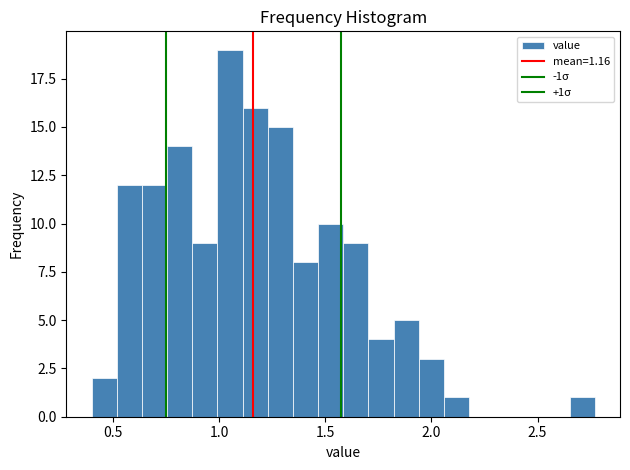

Around what value on the x-axis is the tallest bar? Give the approximate position of its centre, as read against the axis.

1.05